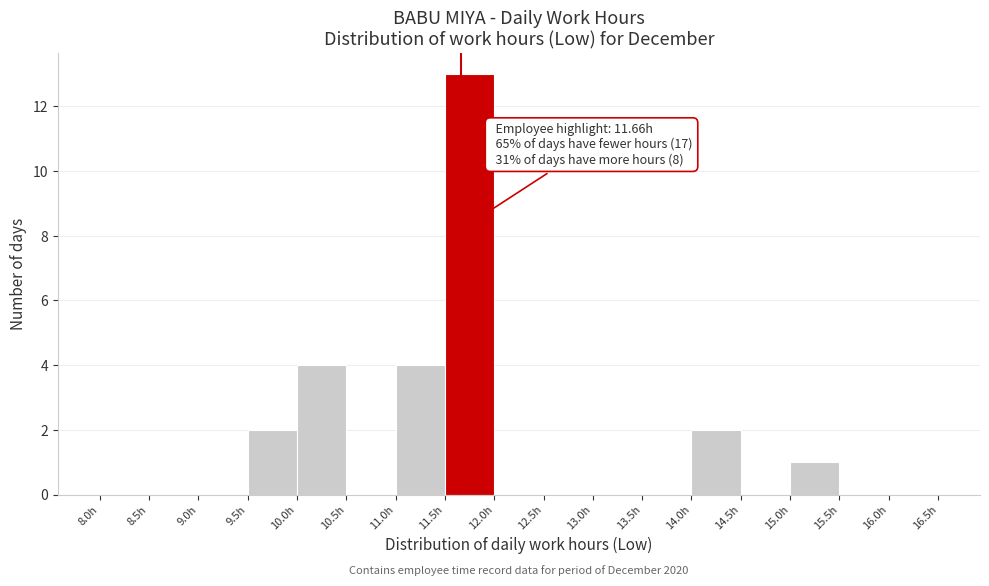

Over which range of the x-axis is the bar tallest?

11.5 to 12.0